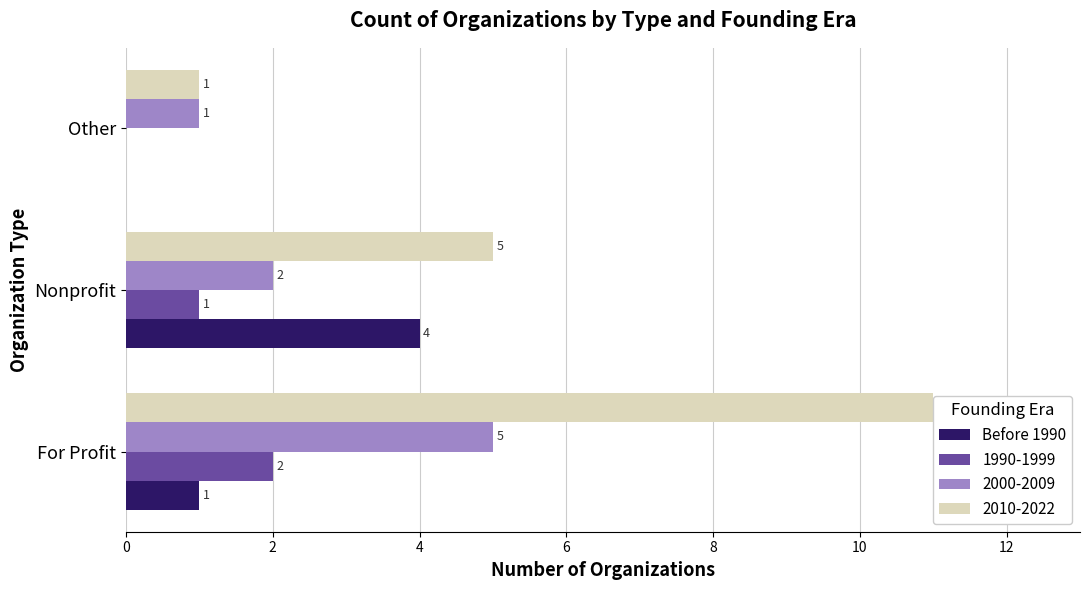

Which series changed the most between For Profit and Nonprofit?

2010-2022